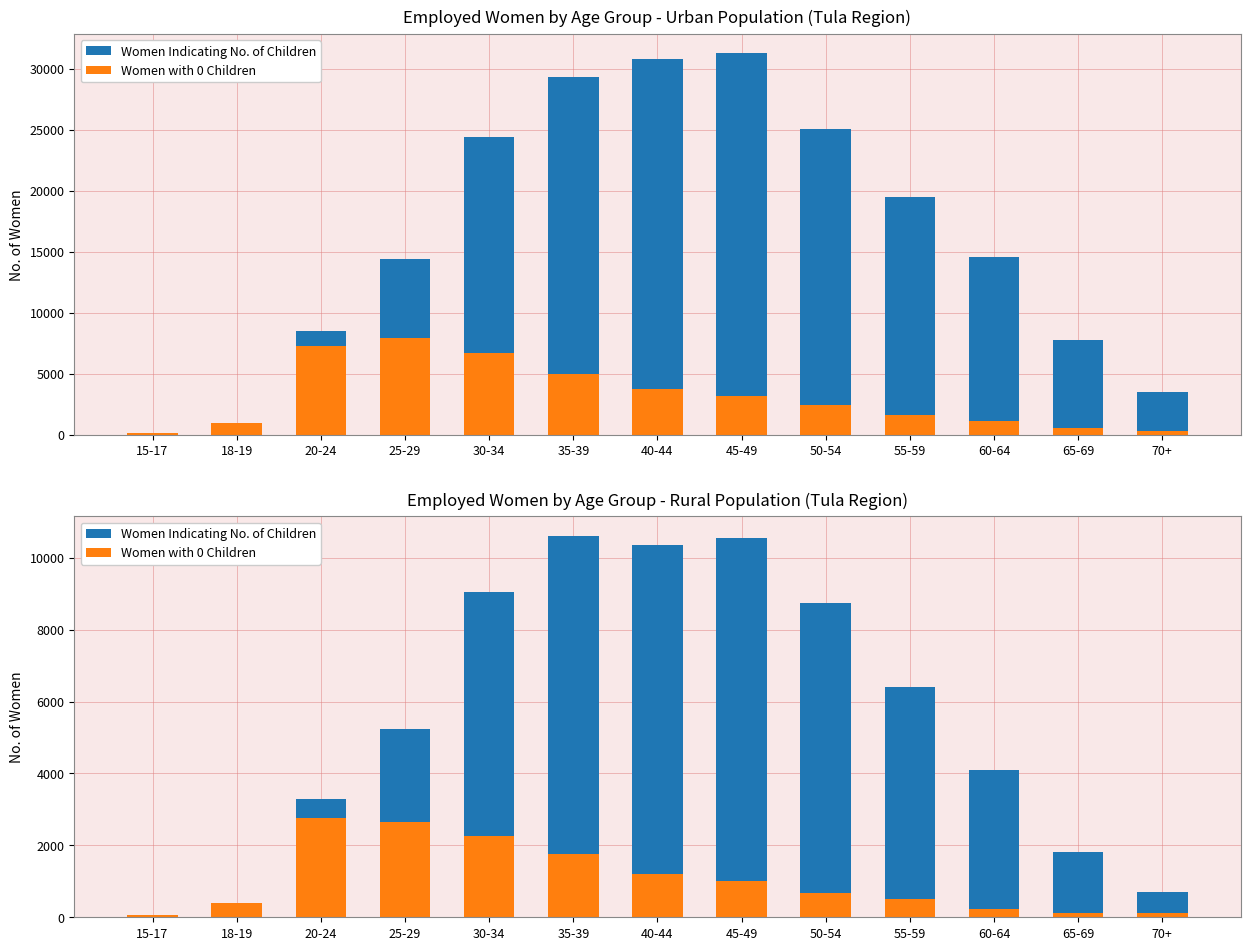

What is the difference between the maximum and minimum values in the Women with 0 Children series?

2708